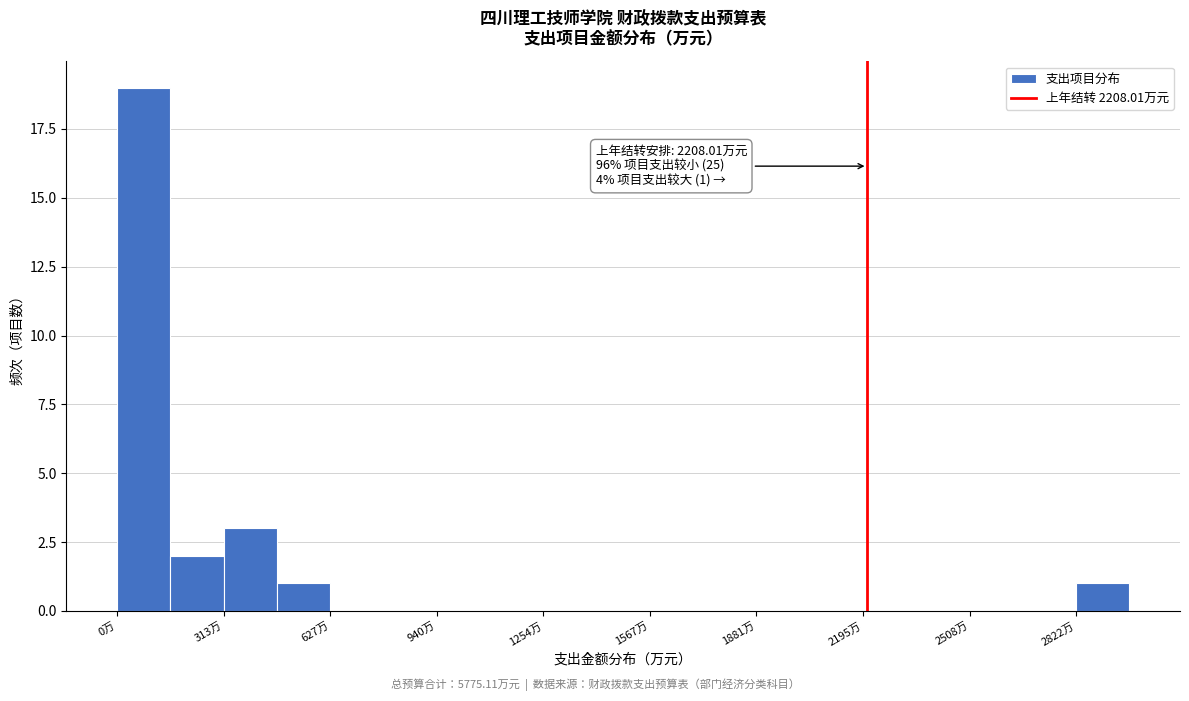

Around what value on the x-axis is the tallest bar? Give the approximate position of its centre, as read against the axis.

100